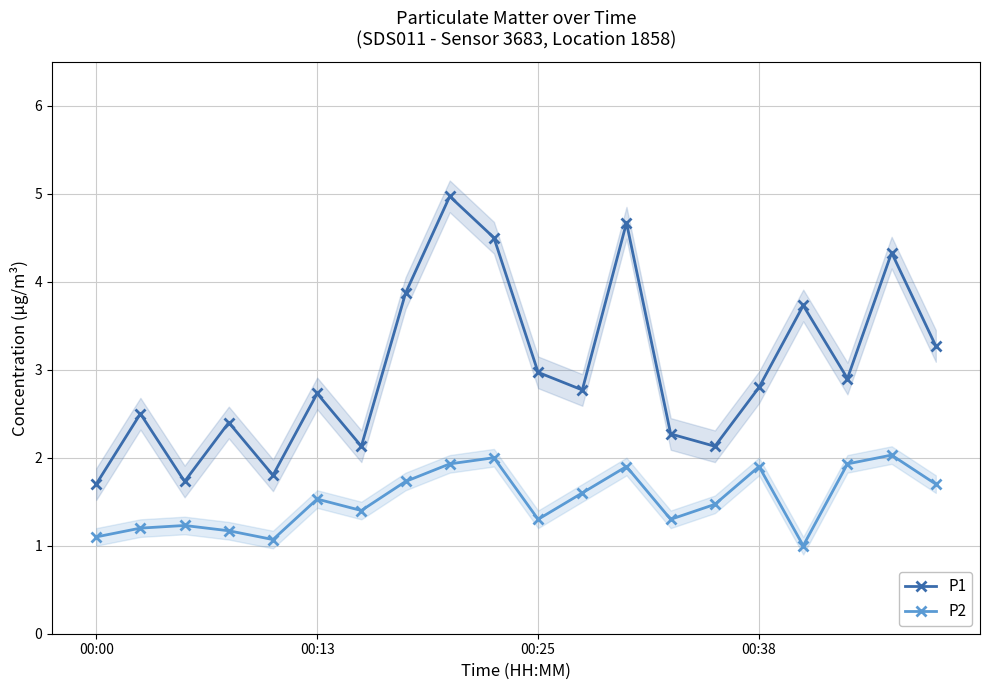

What is the maximum value for P1?

5.0